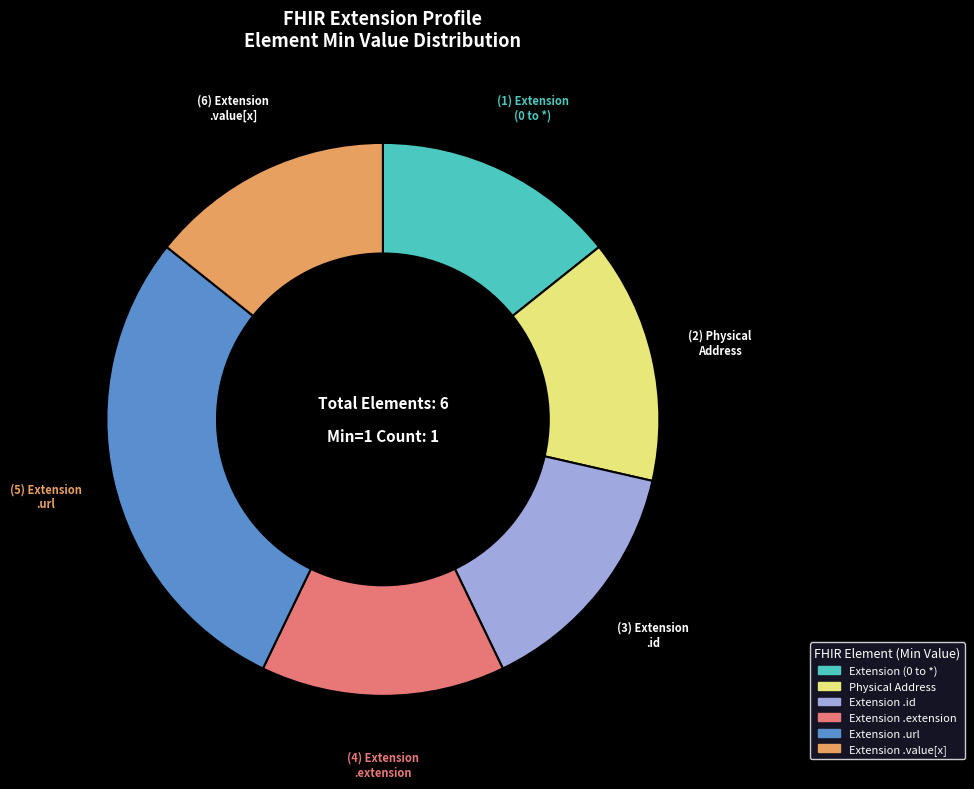

Is there a majority slice in this chart?

No